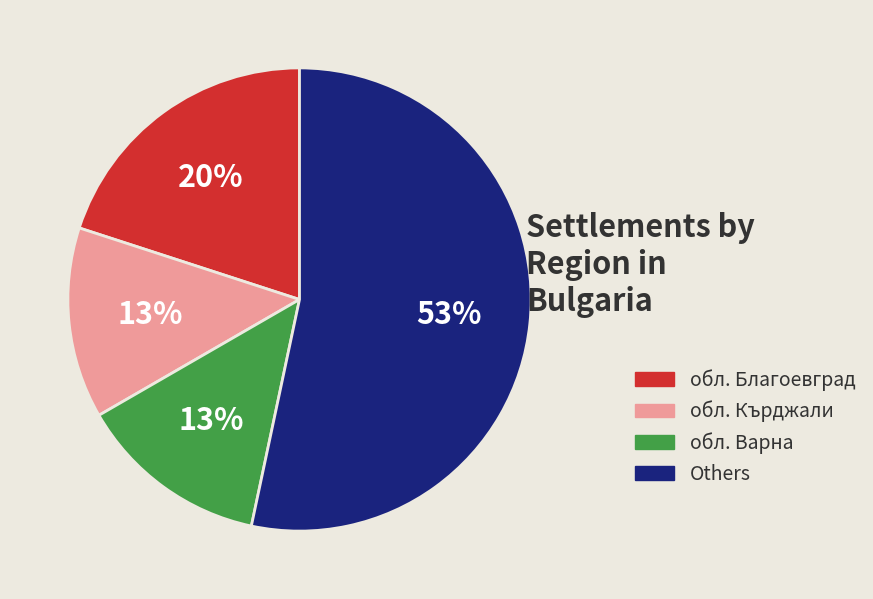

Is there a majority slice in this chart?

Yes